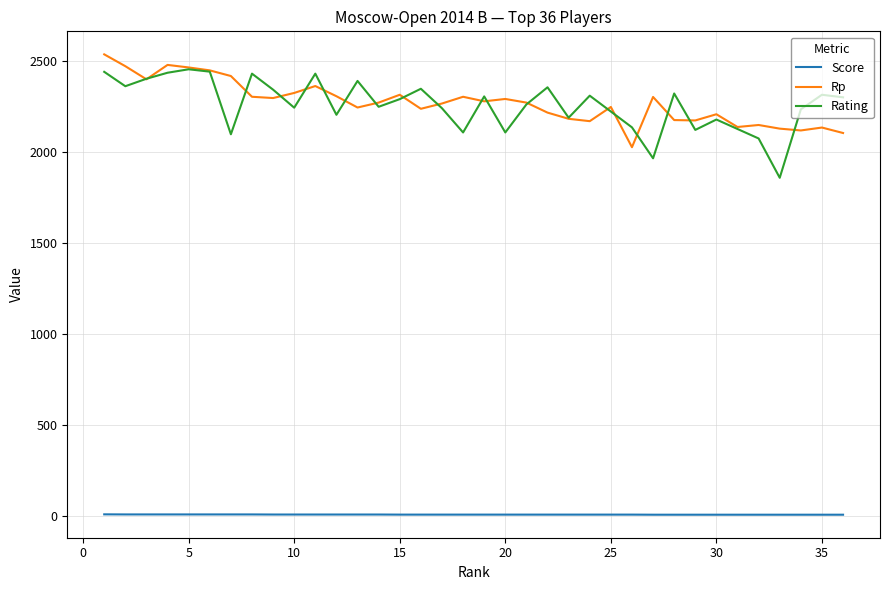

What is the maximum value for Rp?

2534.0